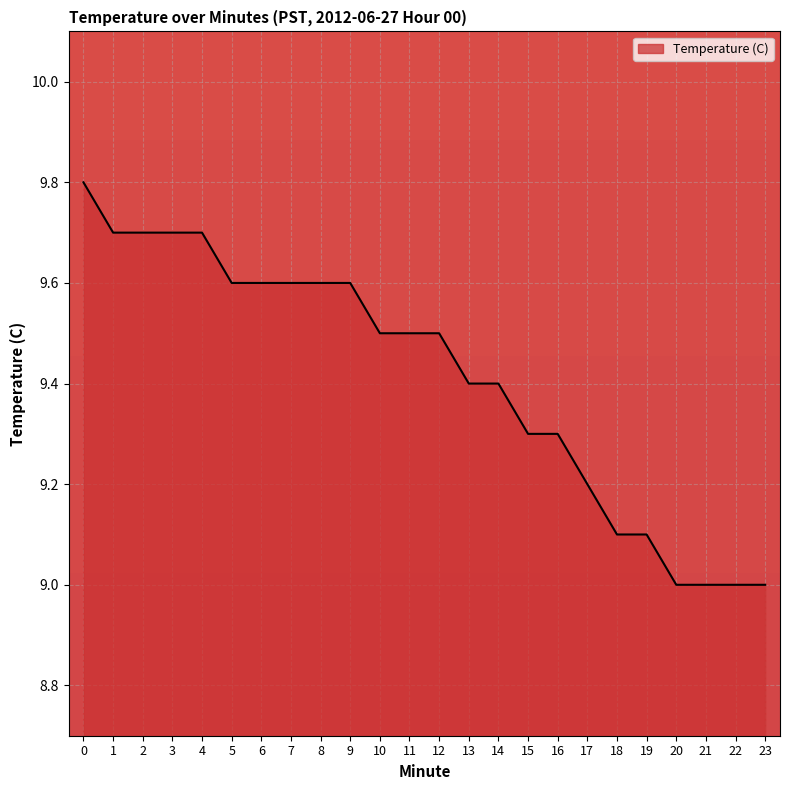

Between 18 and 23, which is larger?

18